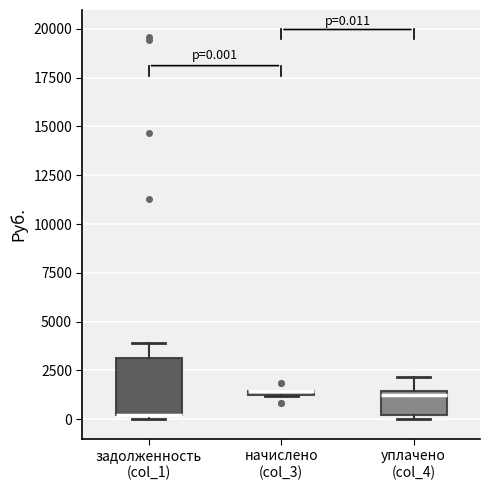

Comparing the boxes themselves (not the whiskers), which one is the tallest?

задолженность (col_1)